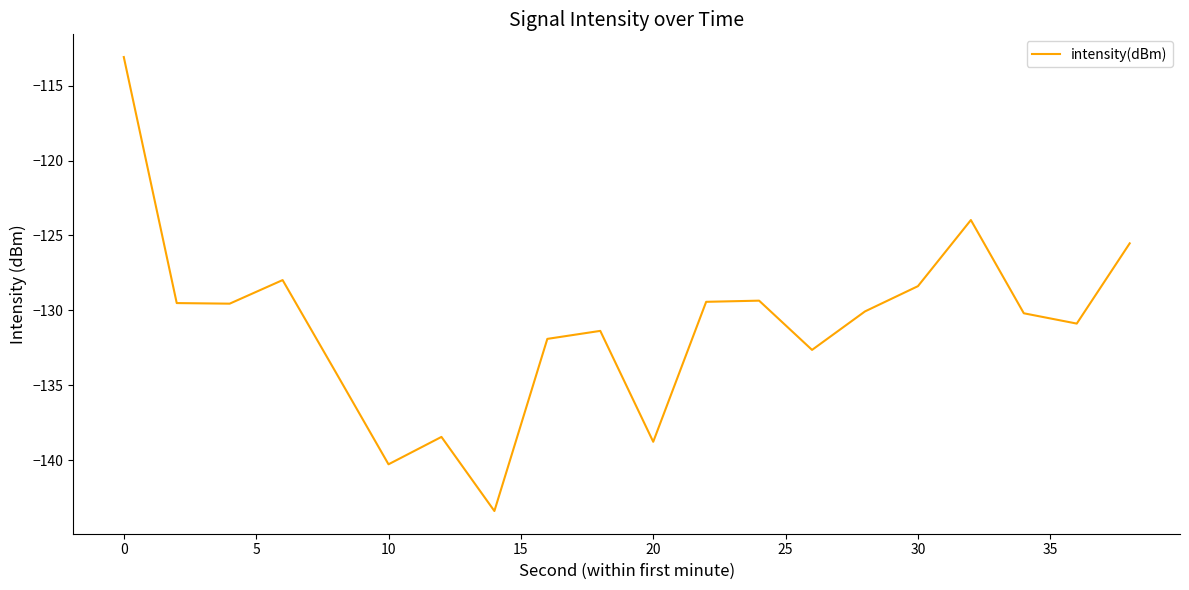

How many distinct data groups are displayed?

1